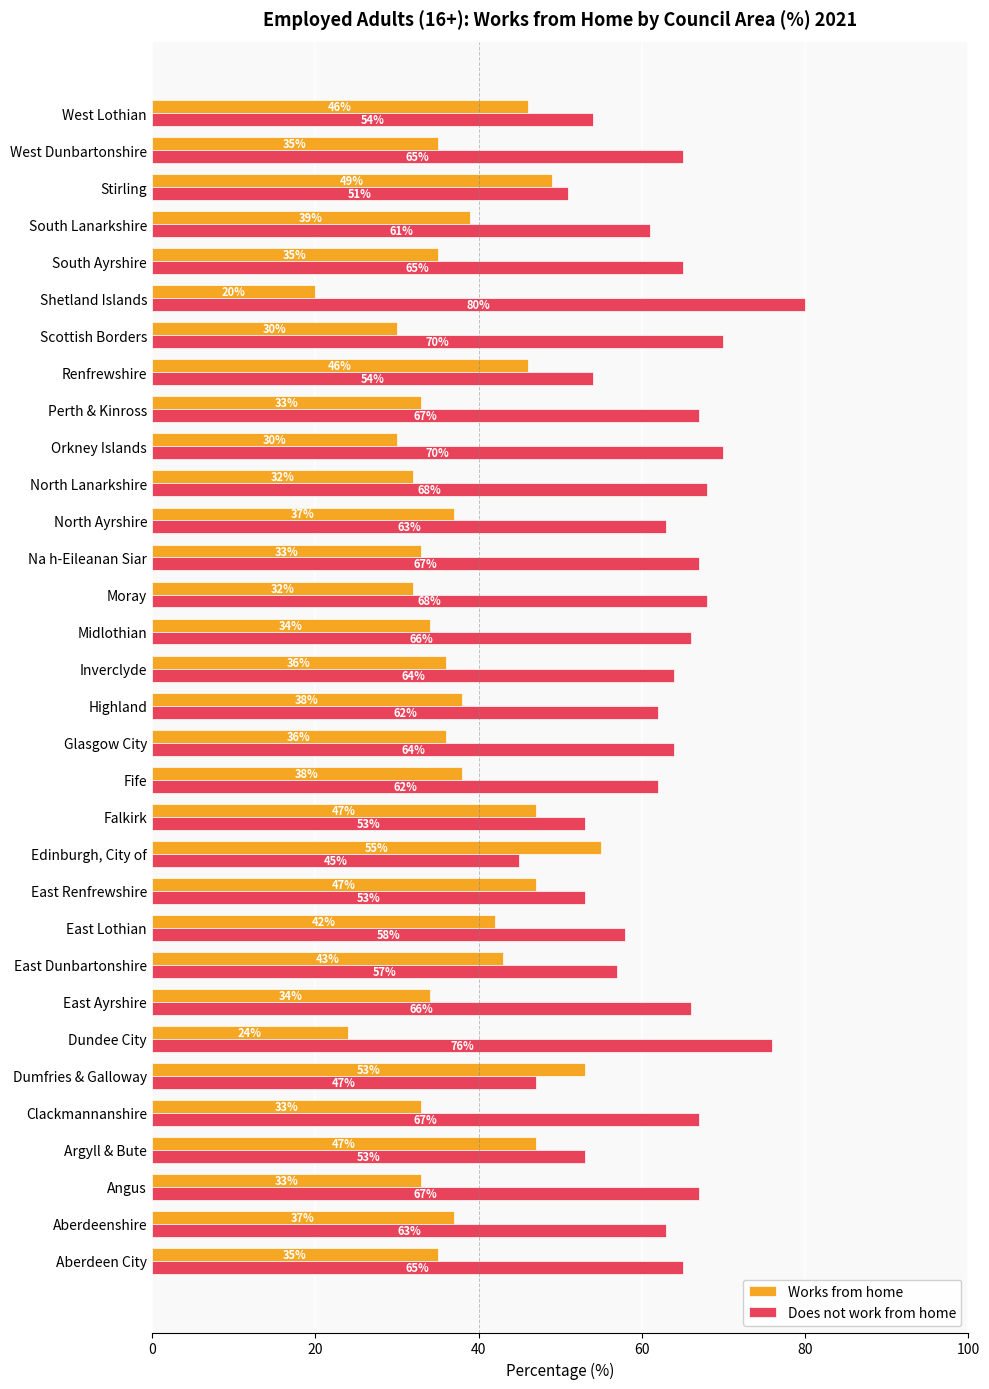

Is the value of Works from home at Clackmannanshire greater than the value of Does not work from home at Na h-Eileanan Siar?

No